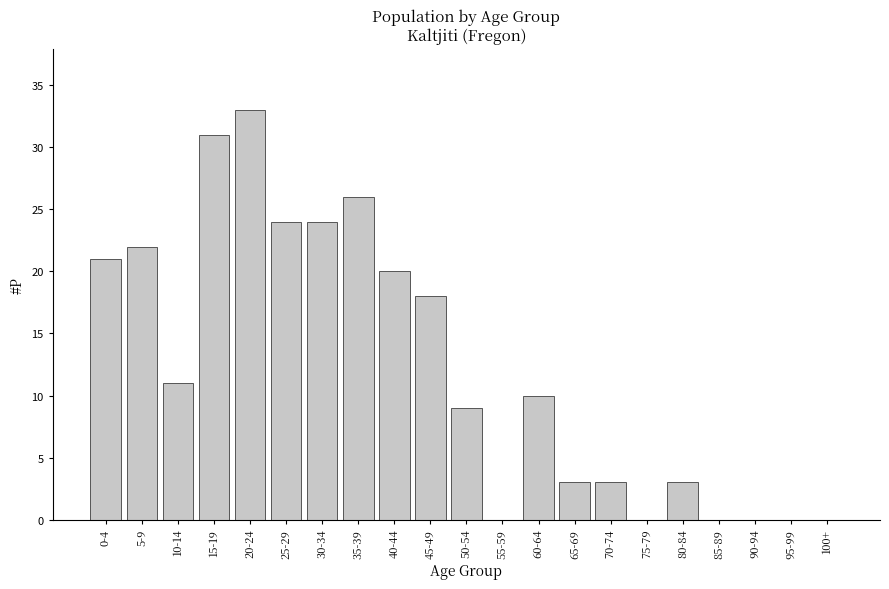

Reading left to right, extract all data points from this chart.

0-4=21	5-9=22	10-14=11	15-19=31	20-24=33	25-29=24	30-34=24	35-39=26	40-44=20	45-49=18	50-54=9	55-59=0	60-64=10	65-69=3	70-74=3	75-79=0	80-84=3	85-89=0	90-94=0	95-99=0	100+=0